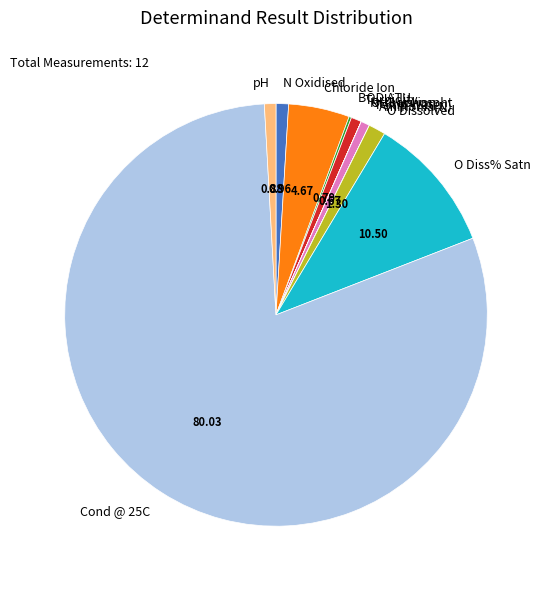

Does Cond @ 25C account for over 50% of the chart?

Yes